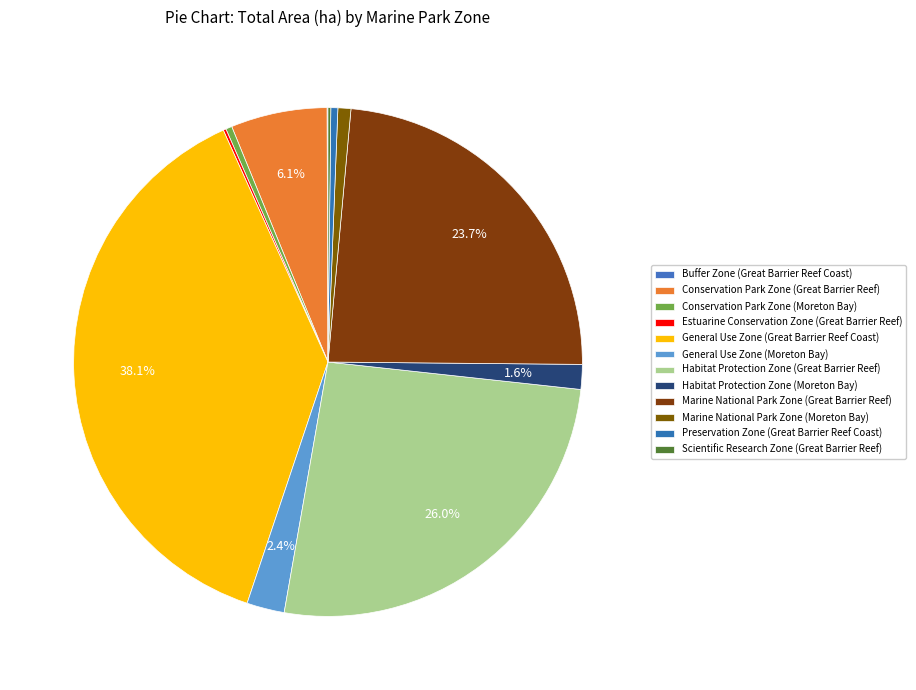

To the nearest percent, what is the difference between the largest and smallest slice percentages?

38%